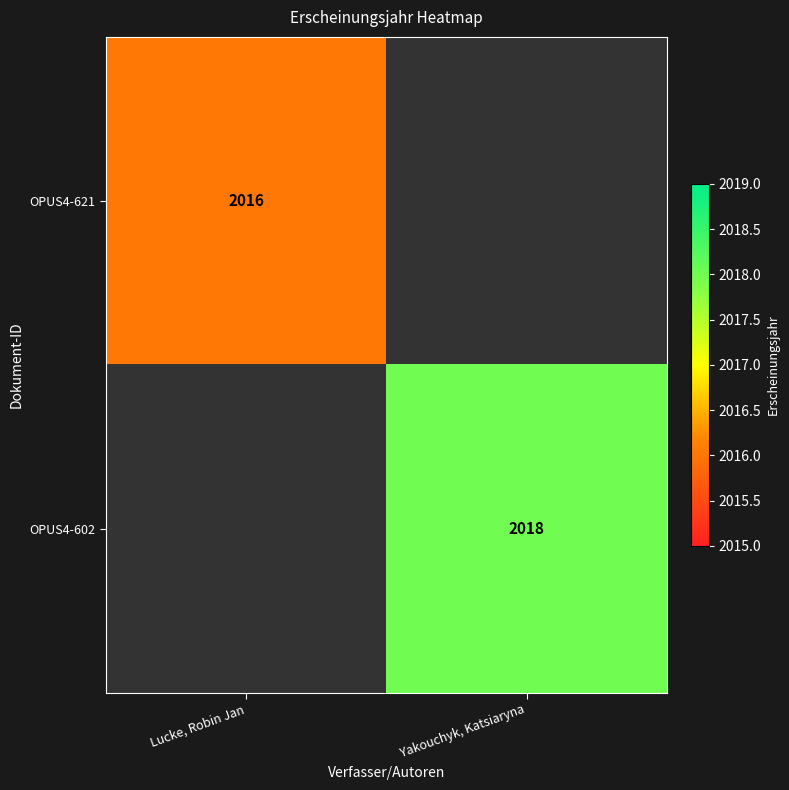

The OPUS4-602 series shows 634 at Yakouchyk, Katsiaryna. True or false?

False